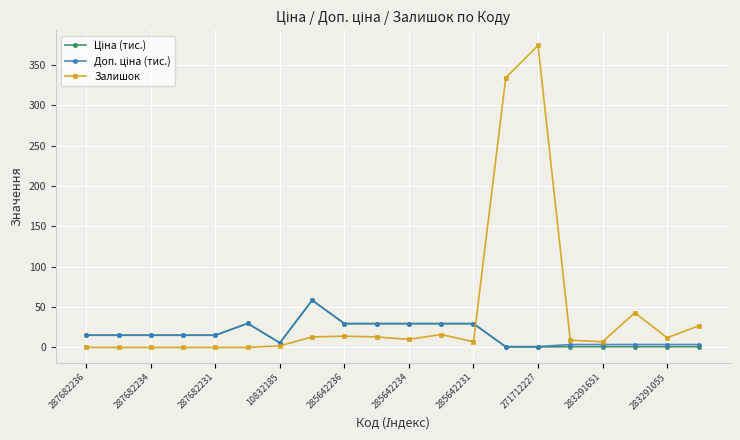

Which series has the largest total across all categories?

Залишок